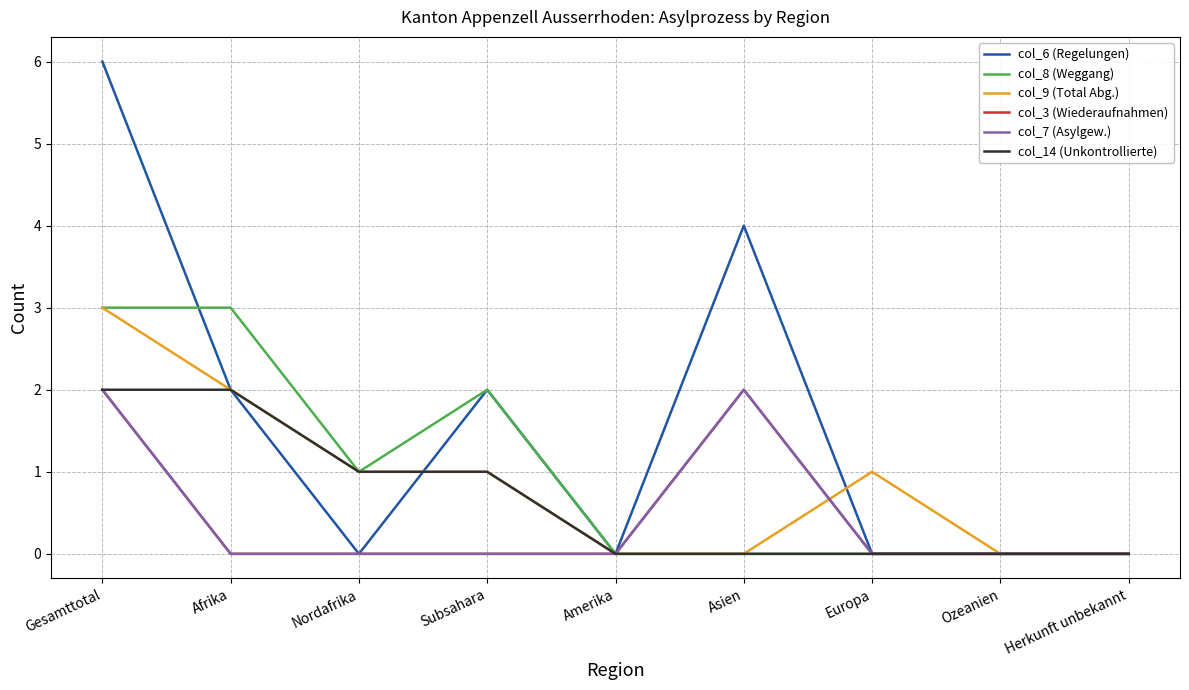

Is this an area chart (filled region under the line)?

No